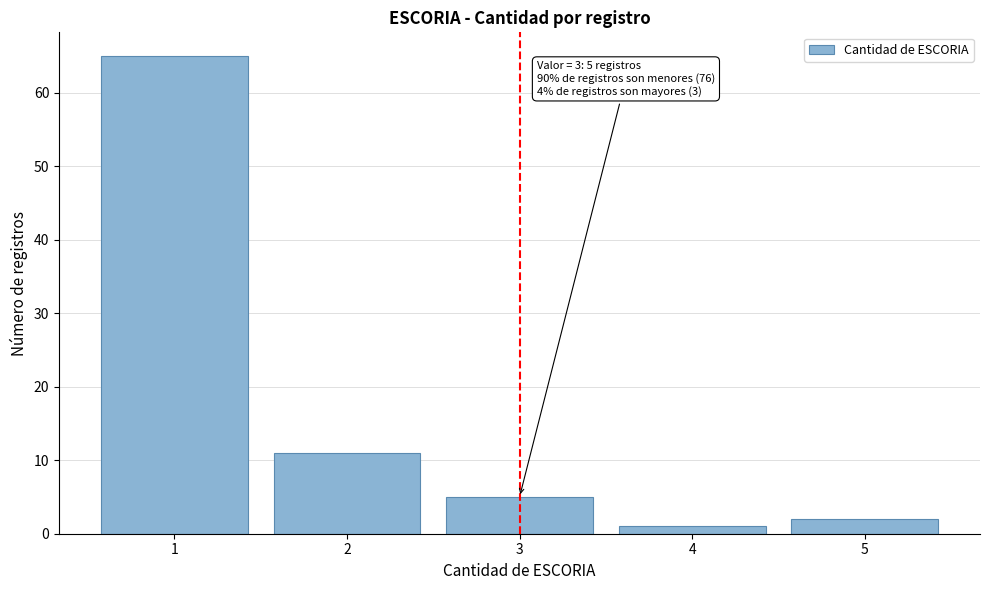

Which range on the x-axis has the tallest bar?

0.5 to 1.5